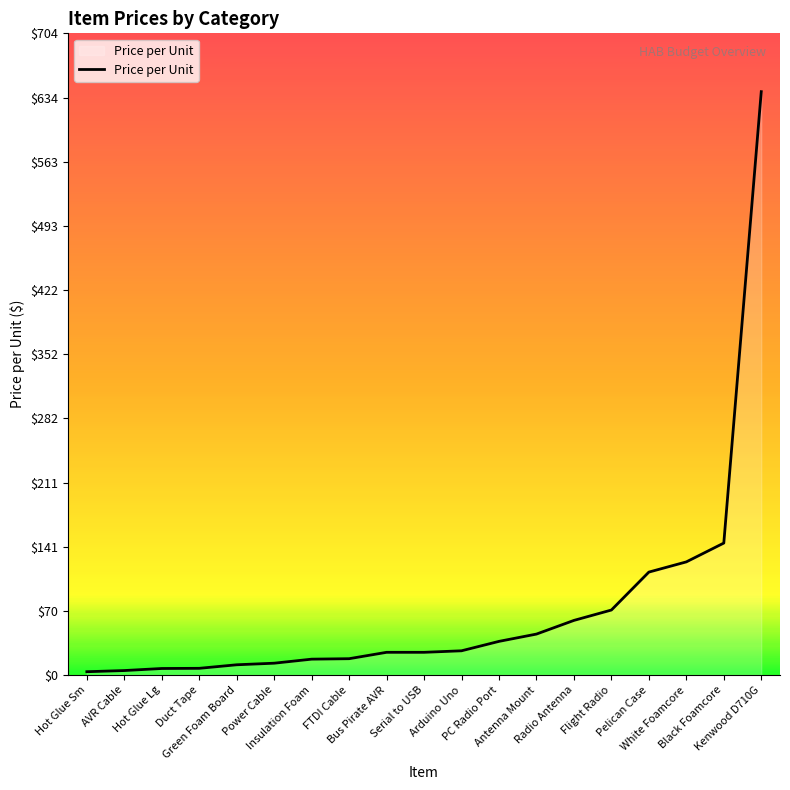

What is the sum of the values at AVR Cable and Green Foam Board?

16.2